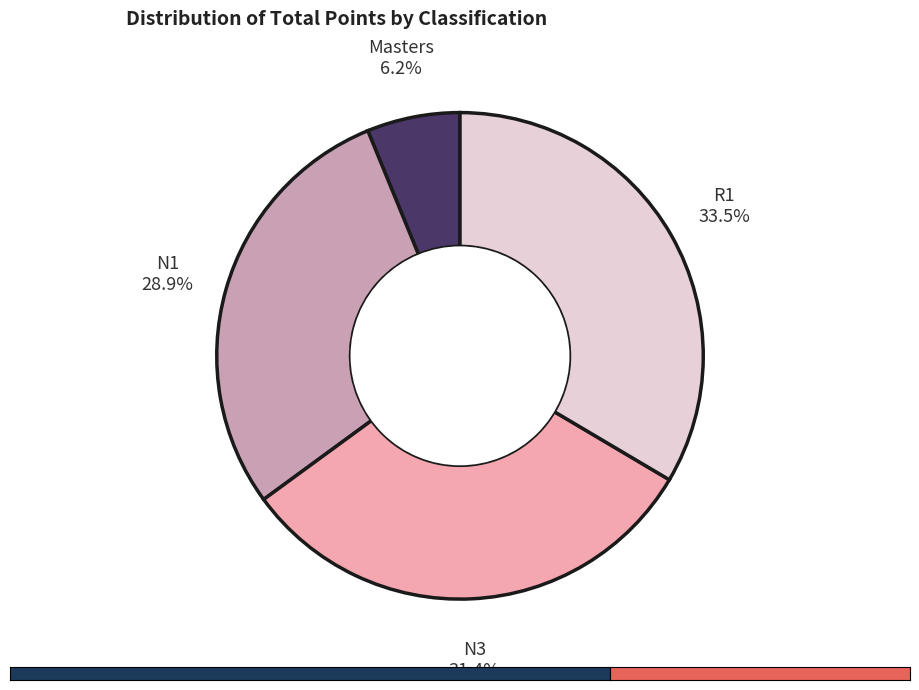

Count the number of slices in the pie.

4